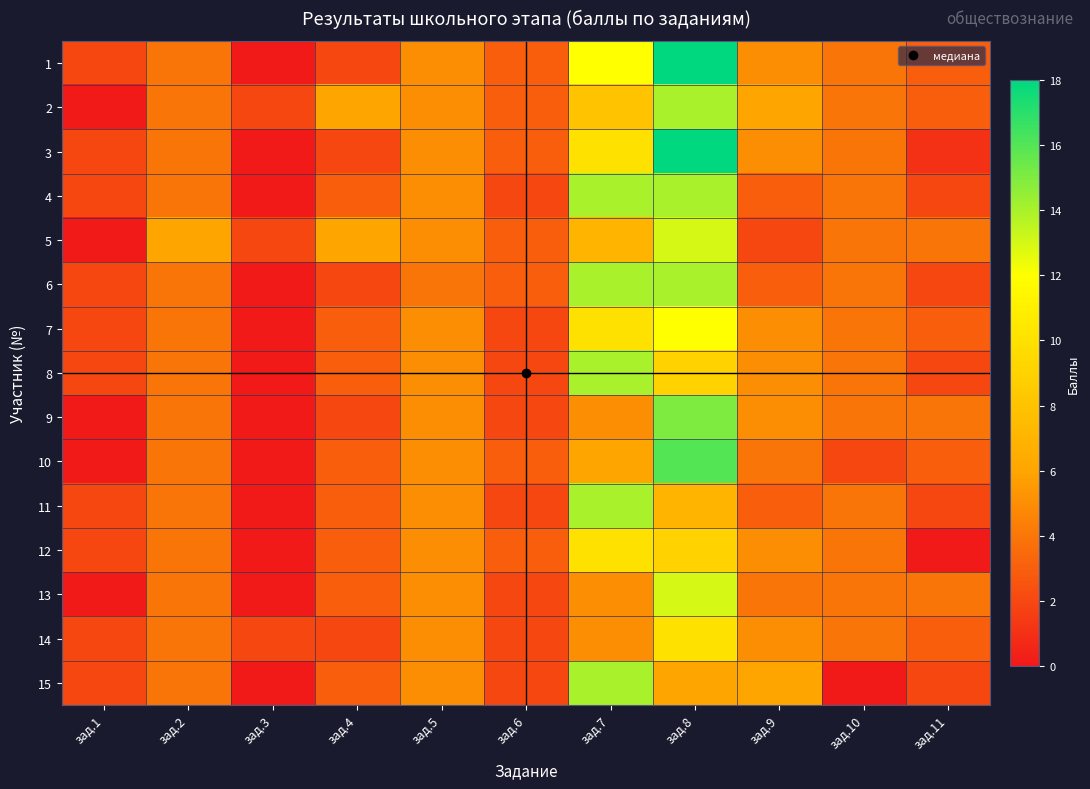

How many distinct data groups are displayed?

15